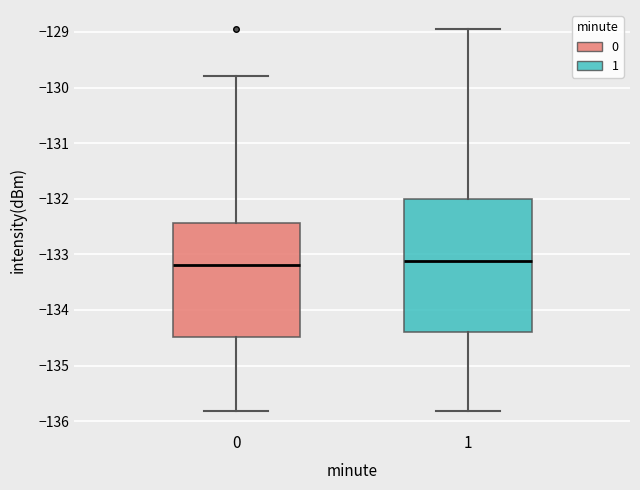

Comparing the boxes themselves (not the whiskers), which one is the tallest?

1